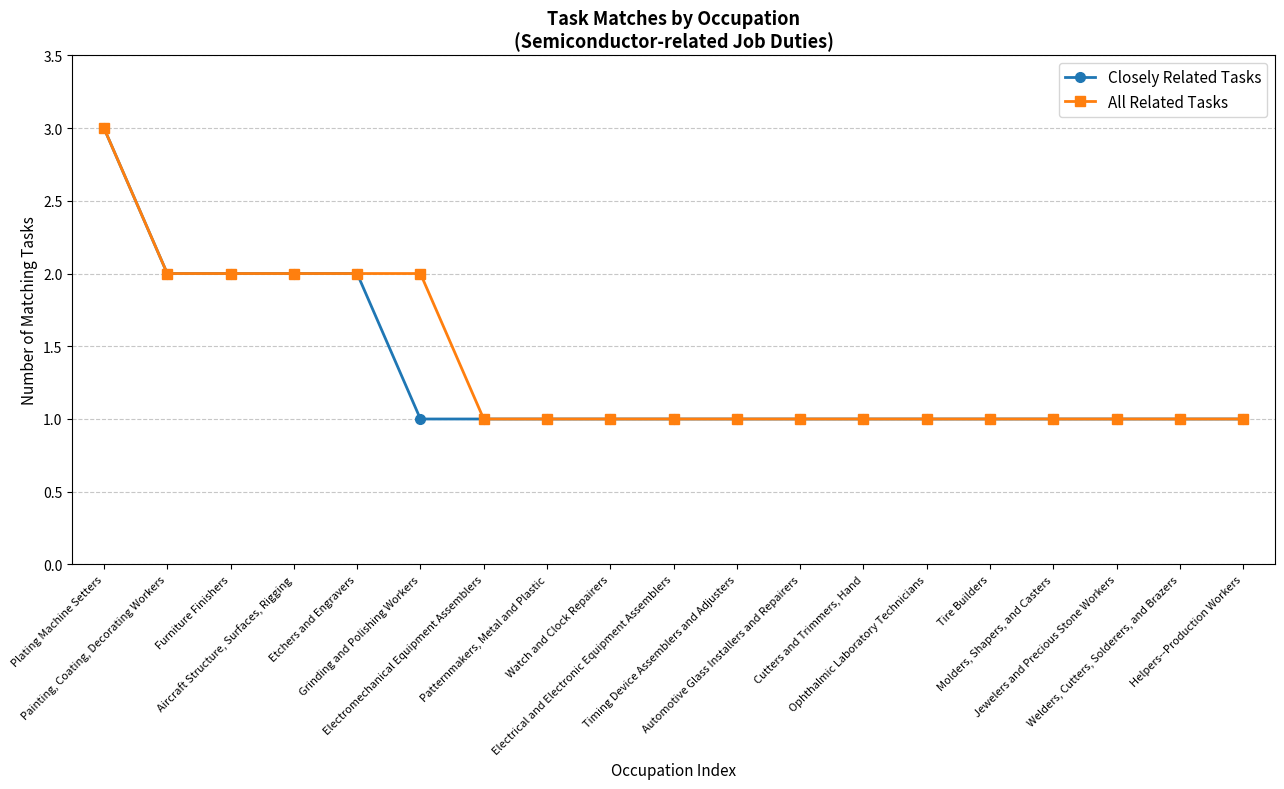

What is the maximum value for All Related Tasks?

3